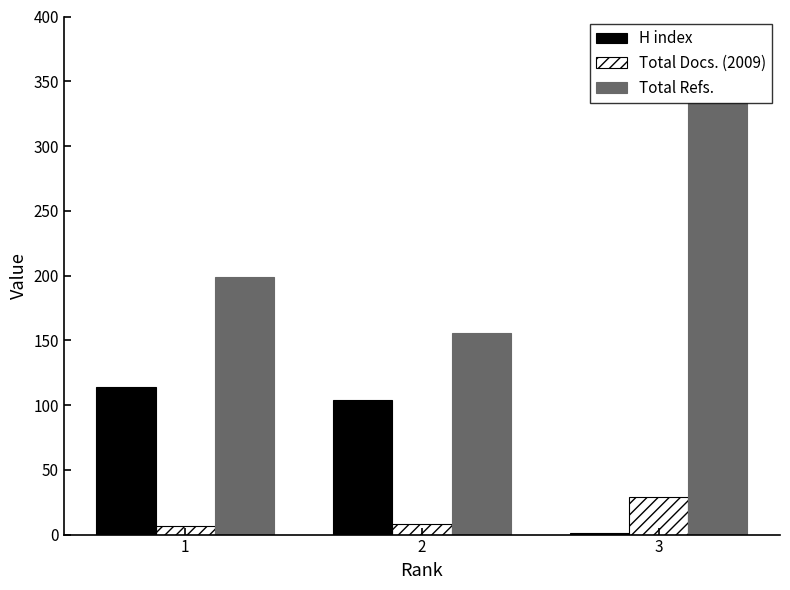

How many distinct data groups are displayed?

3